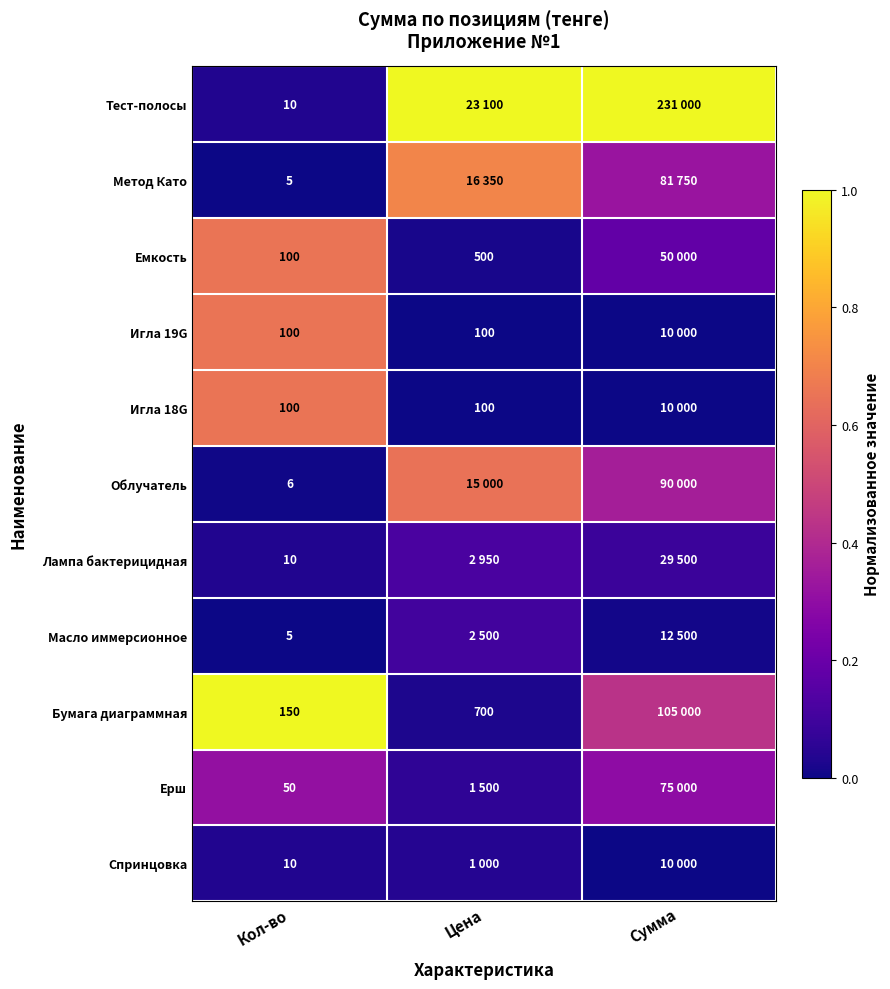

How many distinct data groups are displayed?

11